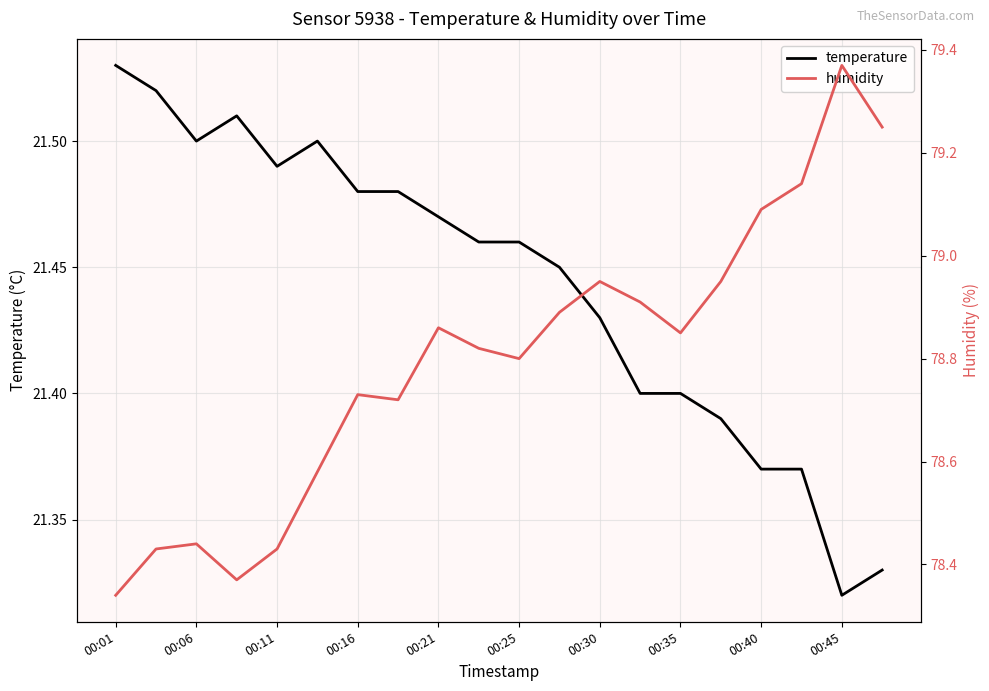

The temperature series shows 8.0 at 15. True or false?

False